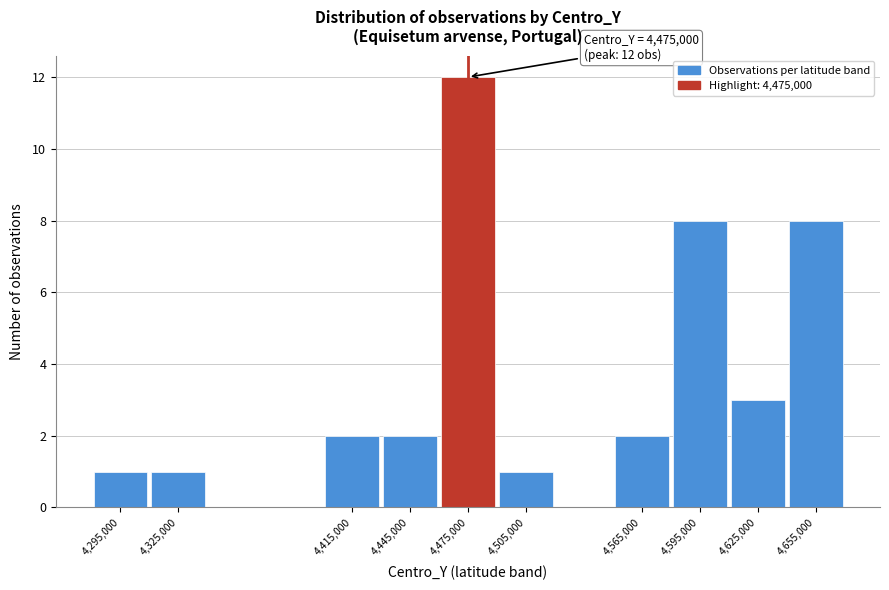

Over which range of the x-axis is the bar tallest?

4460000 to 4490000